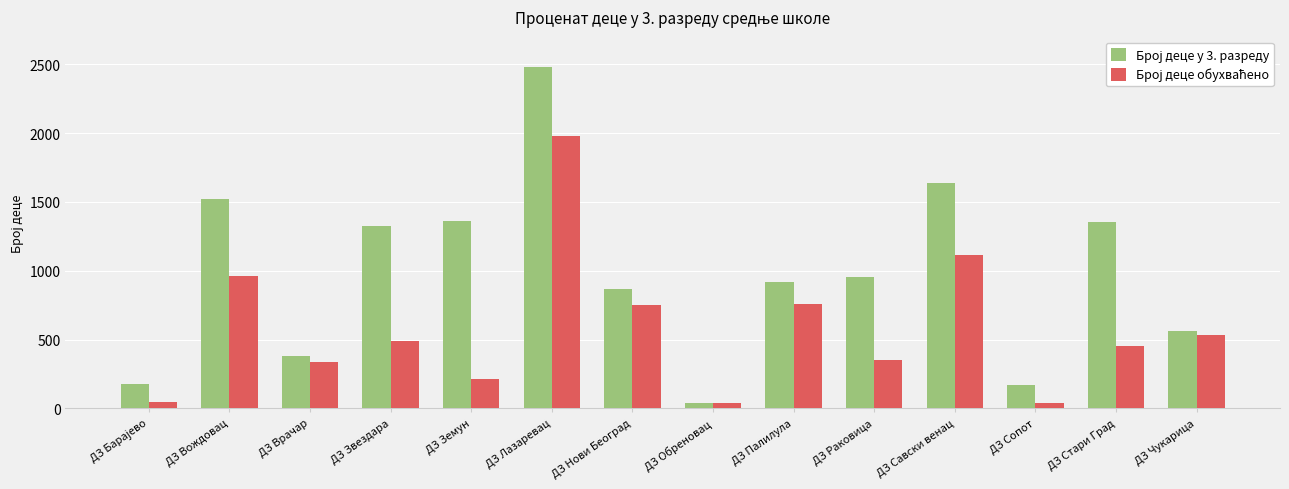

Which category has the highest value across all series?

ДЗ Лазаревац